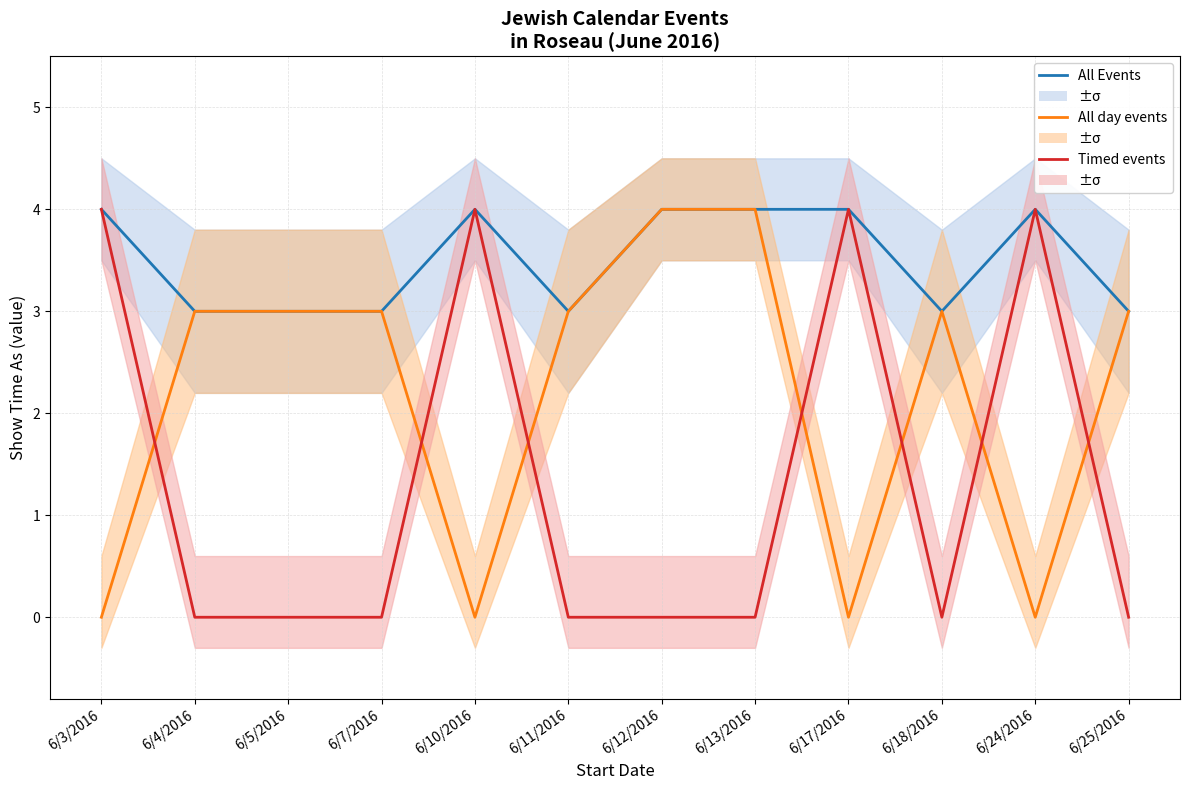

Which has a higher value, 6/13/2016 or 6/25/2016?

6/13/2016